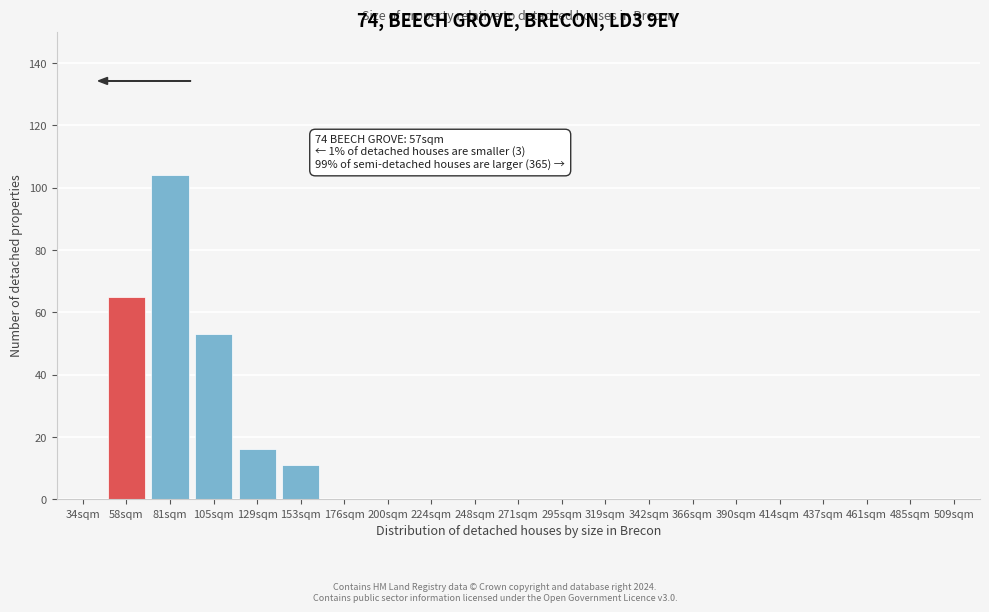

Reading left to right, extract all data points from this chart.

34sqm=0	58sqm=65	81sqm=104	105sqm=53	129sqm=16	153sqm=11	176sqm=0	200sqm=0	224sqm=0	248sqm=0	271sqm=0	295sqm=0	319sqm=0	342sqm=0	366sqm=0	390sqm=0	414sqm=0	437sqm=0	461sqm=0	485sqm=0	509sqm=0